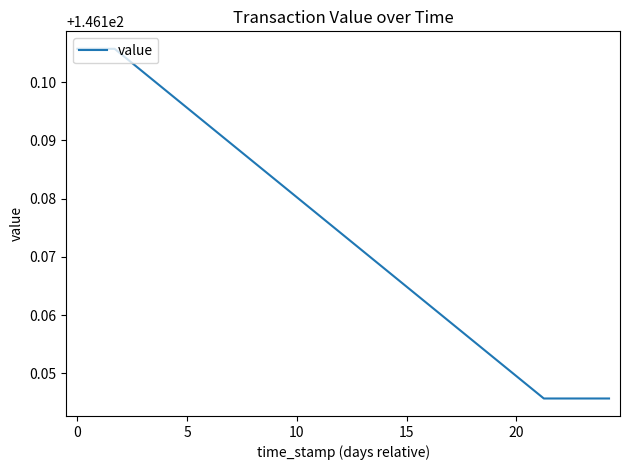

True or false: there are more than 2 points higher than both neighbors.

False